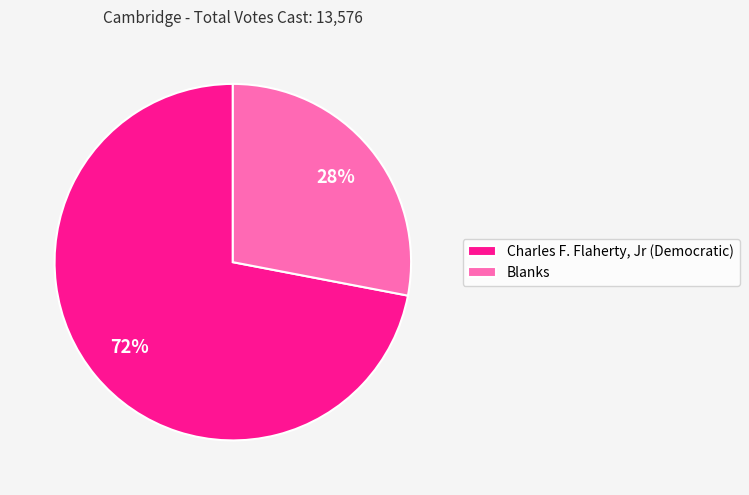

Is it true that Blanks is 38% of the pie?

False